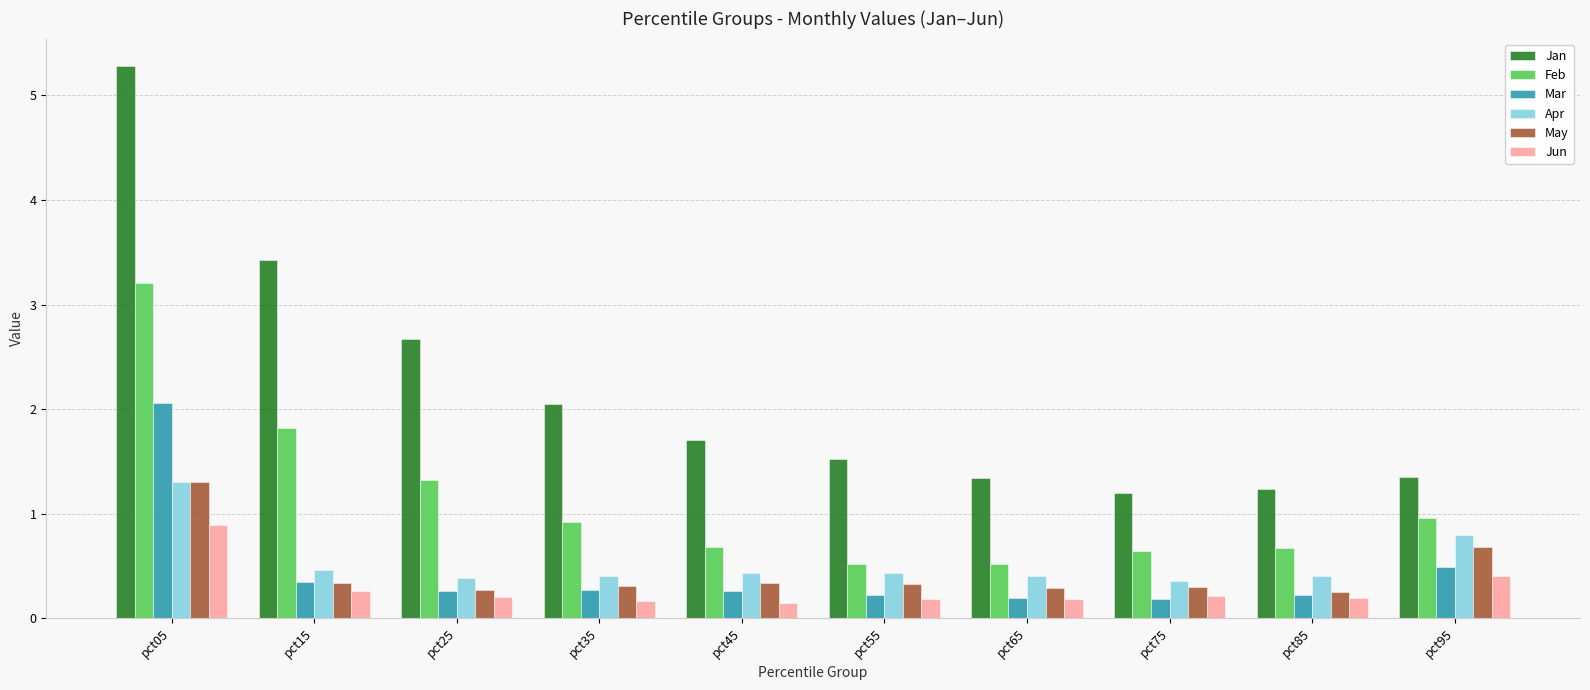

What is the sum of the Mar values at pct75 and pct35?

0.5